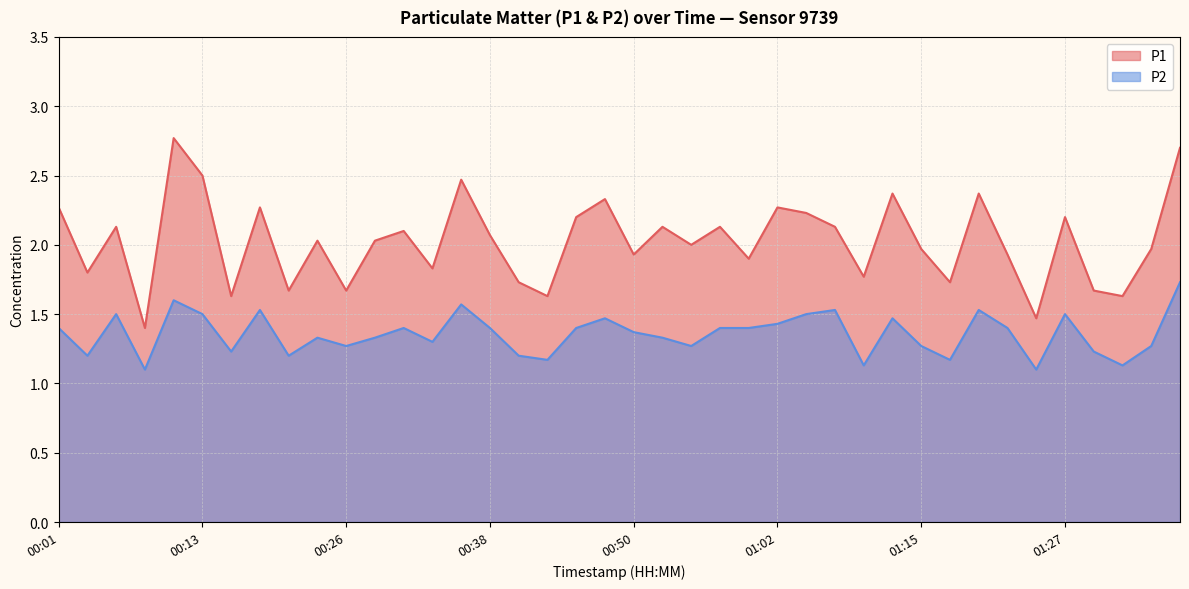

True or false: P2 and P1 intersect in this chart.

False